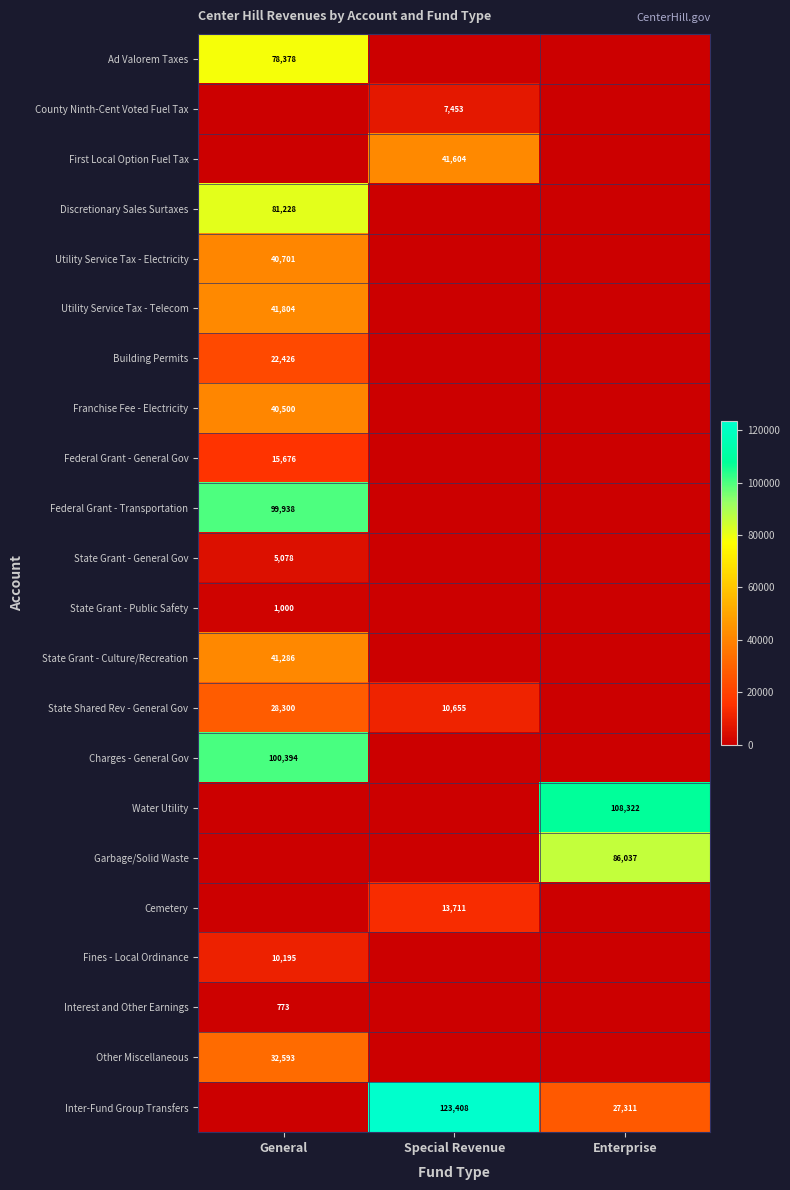

The Inter-Fund Group Transfers series shows 6136 at Enterprise. True or false?

False